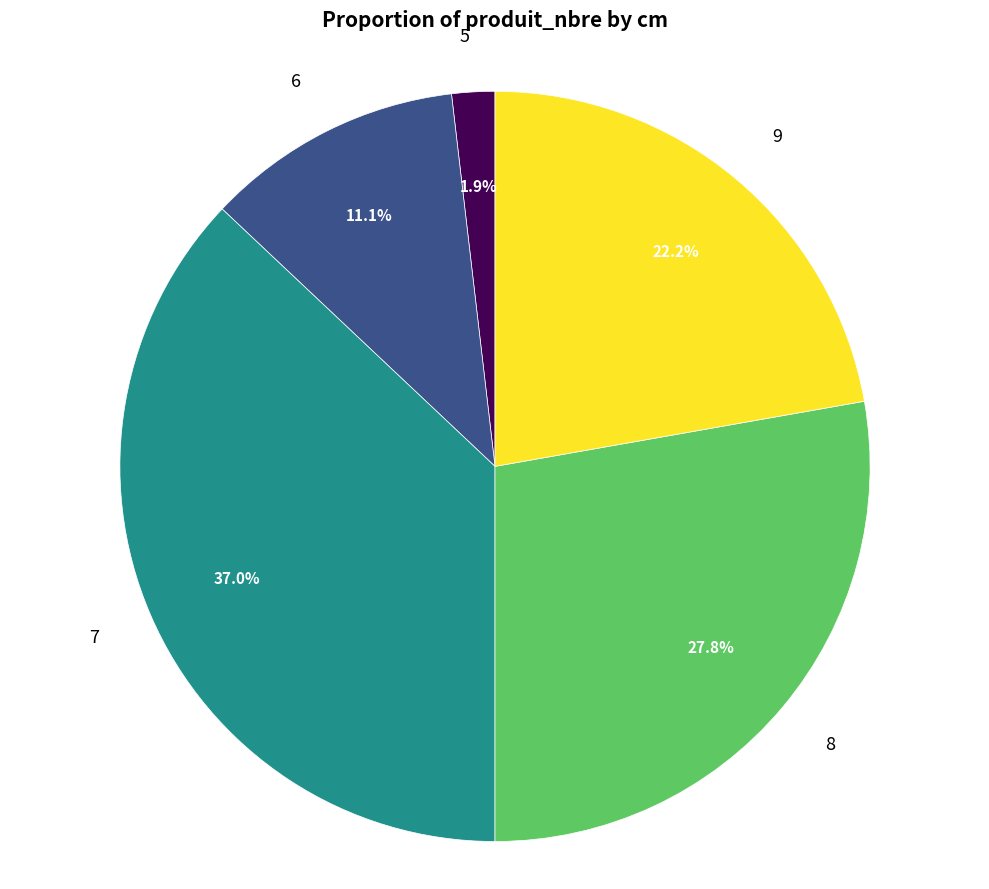

Count the number of slices in the pie.

5